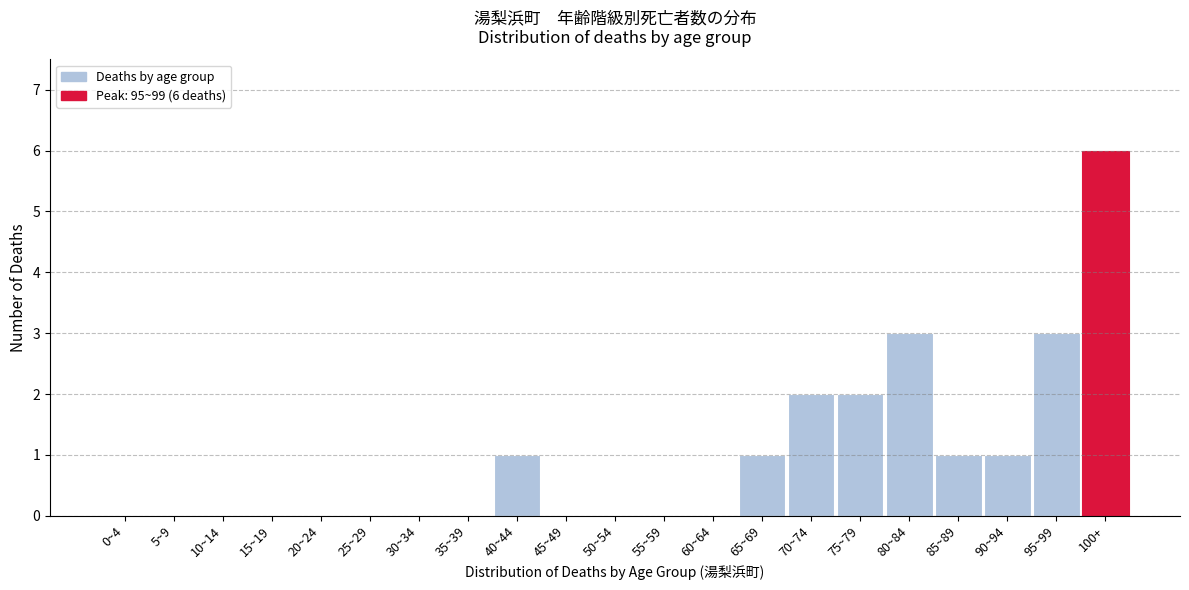

Reading left to right, what are all the values shown in this chart?

0~4=0	5~9=0	10~14=0	15~19=0	20~24=0	25~29=0	30~34=0	35~39=0	40~44=1	45~49=0	50~54=0	55~59=0	60~64=0	65~69=1	70~74=2	75~79=2	80~84=3	85~89=1	90~94=1	95~99=3	100+=6